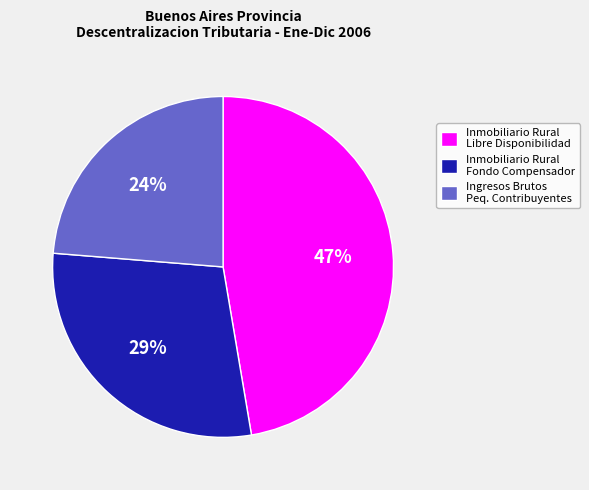

Approximately how many times larger is the value at Inmobiliario Rural Fondo Compensador compared to Ingresos Brutos Peq. Contribuyentes?

1.2